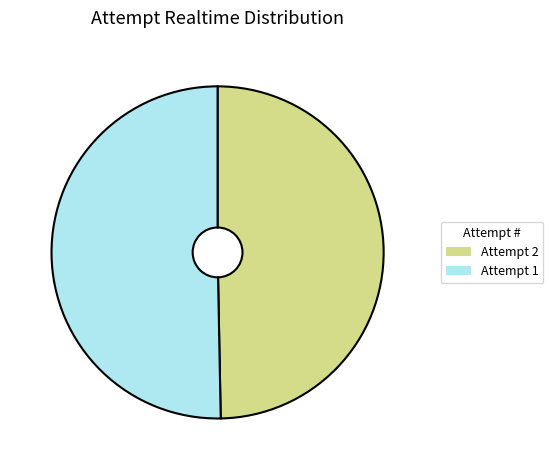

Count the number of slices in the pie.

2